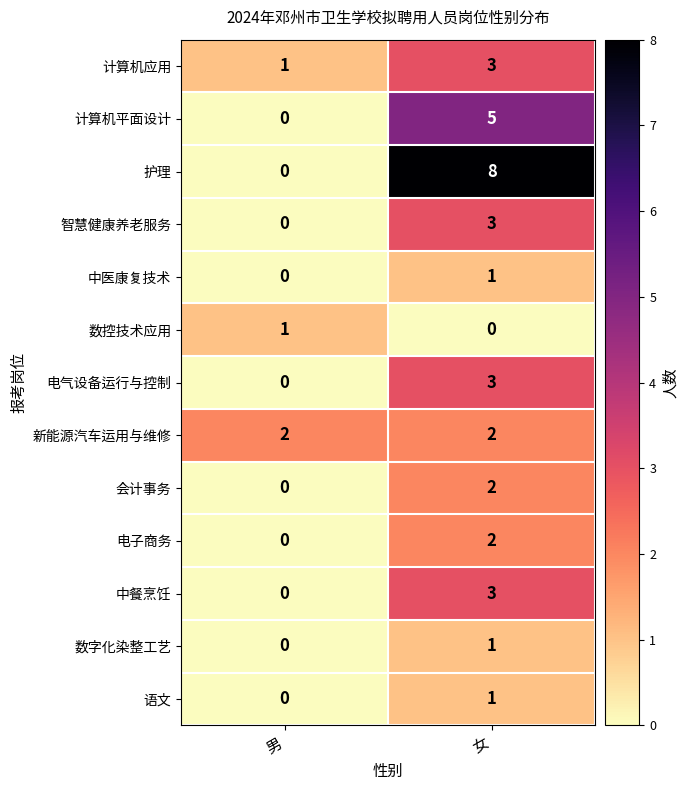

At which category is the sum across all series the highest?

女